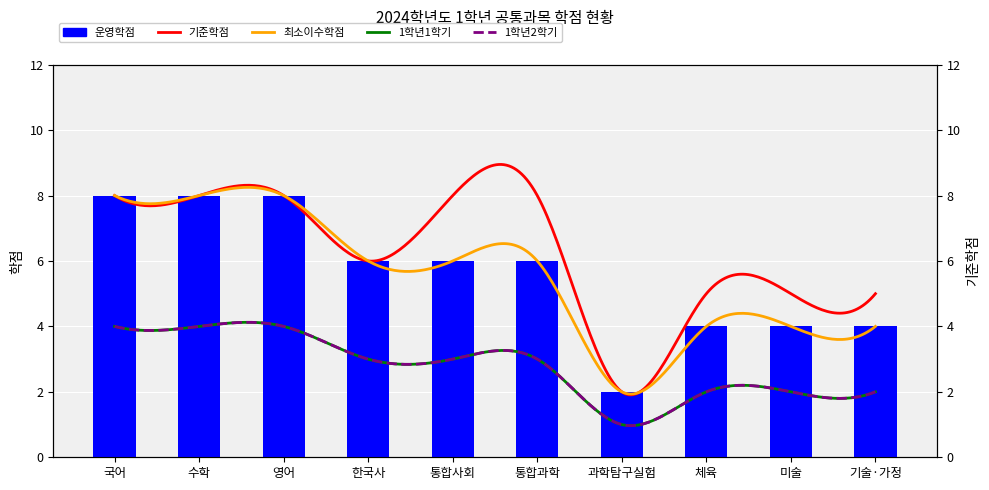

What is the difference between the second highest and second lowest values?

4